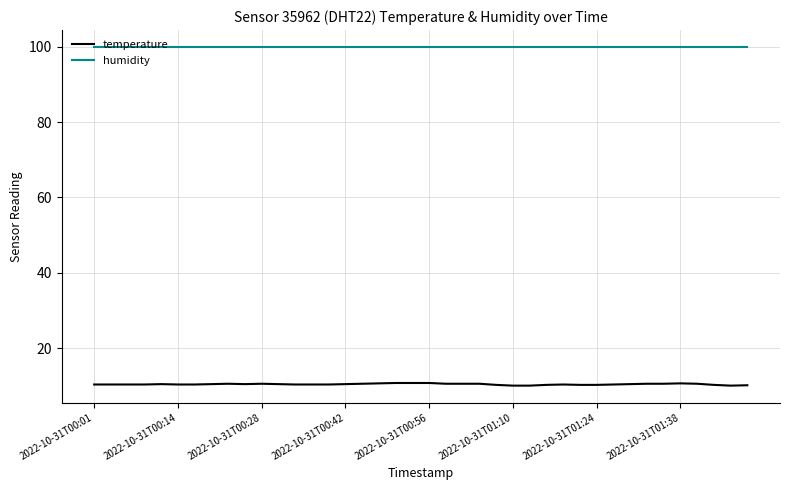

List the series in order of their overall mean, lowest first.

temperature, humidity